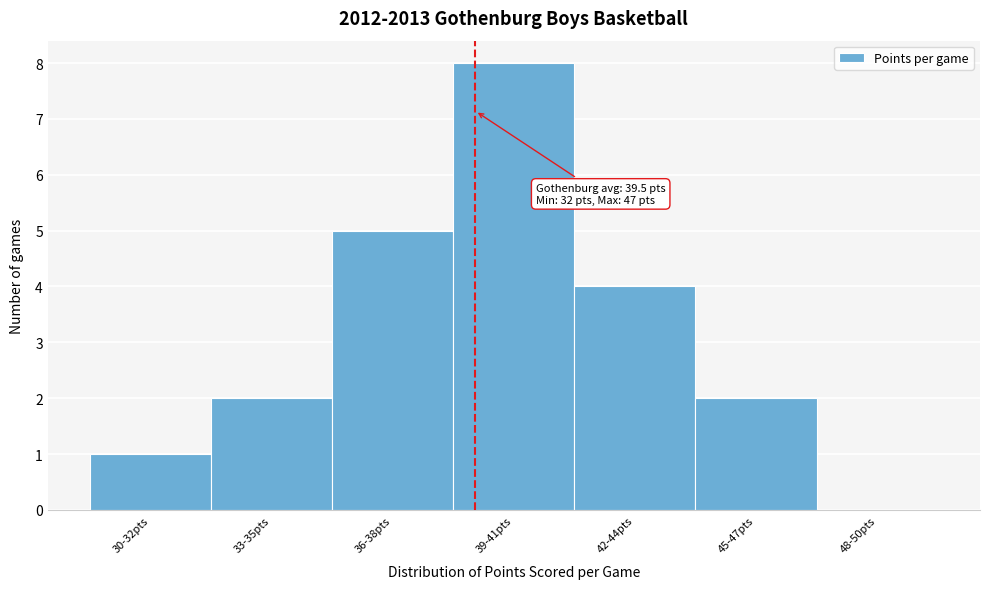

Reading left to right, what are all the values shown in this chart?

30-32pts=1	33-35pts=2	36-38pts=5	39-41pts=8	42-44pts=4	45-47pts=2	48-50pts=0